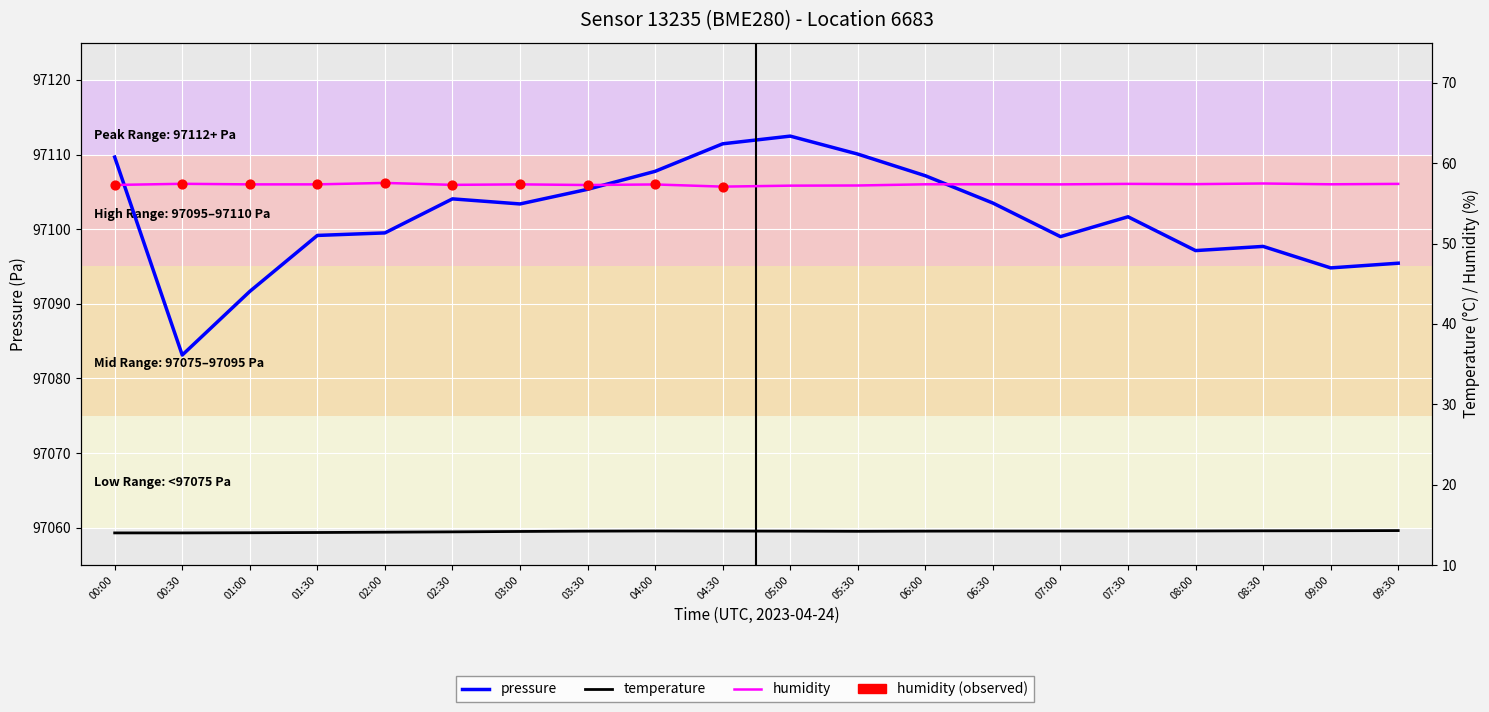

What is the total value across all series at 06:30?

97175.1